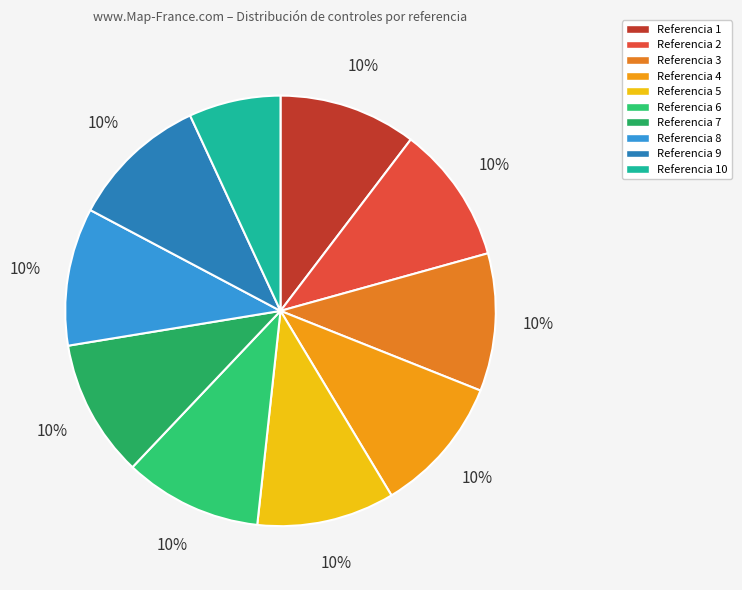

How many slices are in this pie chart?

10